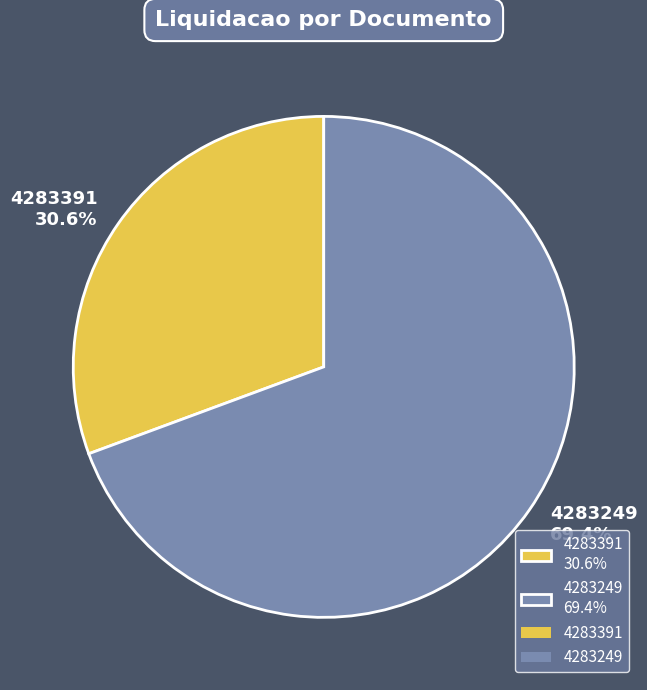

To the nearest percent, what percentage of the pie is 4283249?

69%